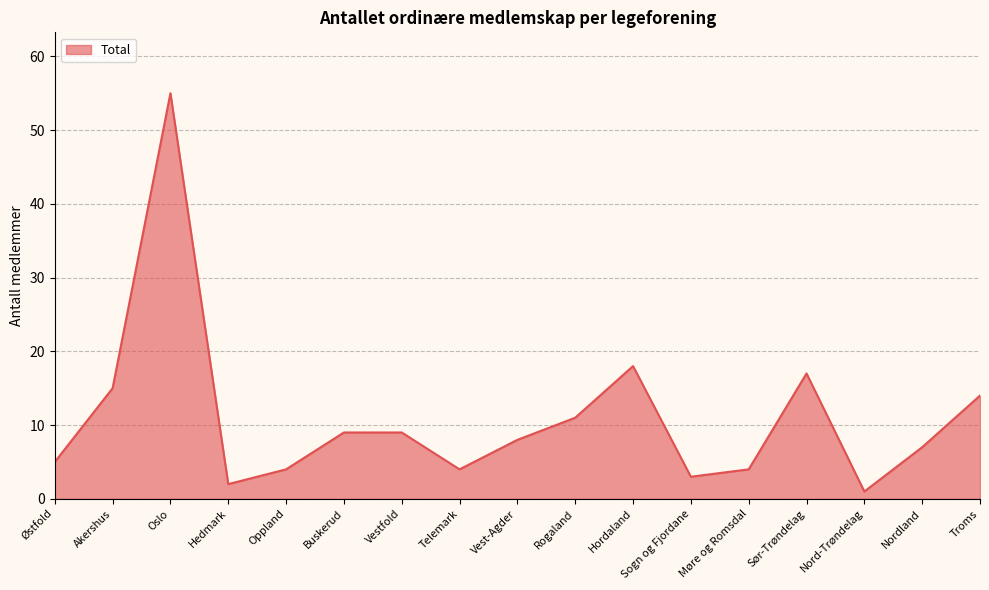

The value at Nordland is 1. True or false?

False